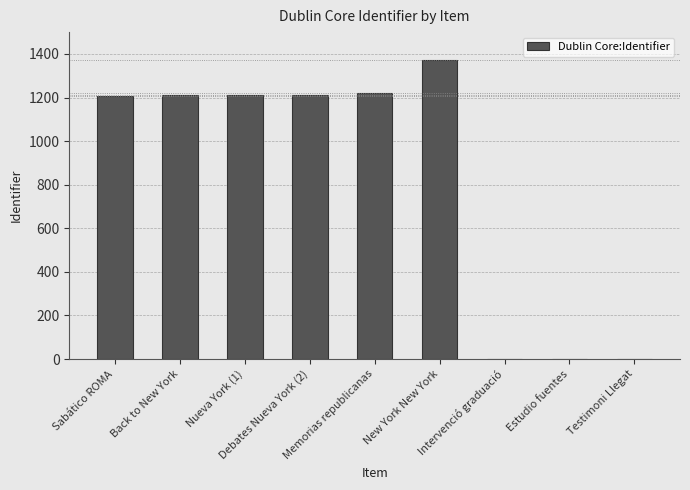

The chart shows a value of 581 at Nueva York (1). True or false?

False